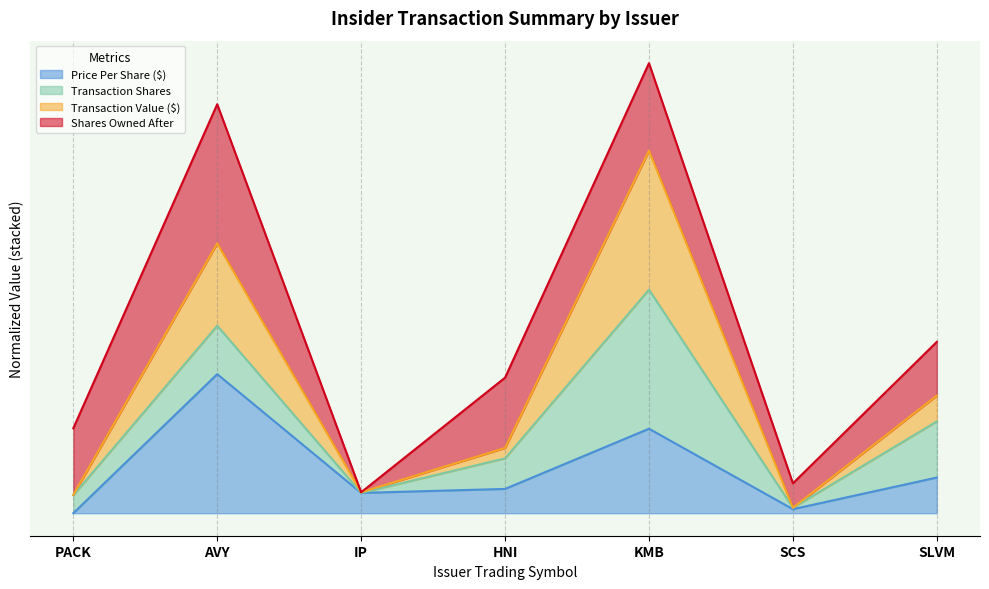

What is the label of the 2nd point from the left?

AVY